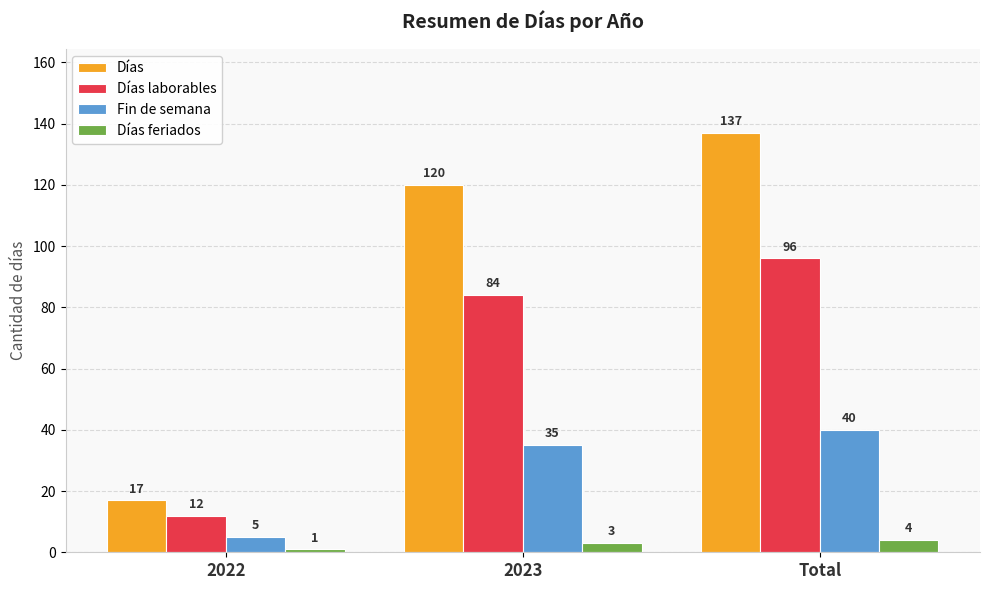

What is the sum of the Días values at 2023 and Total?

257